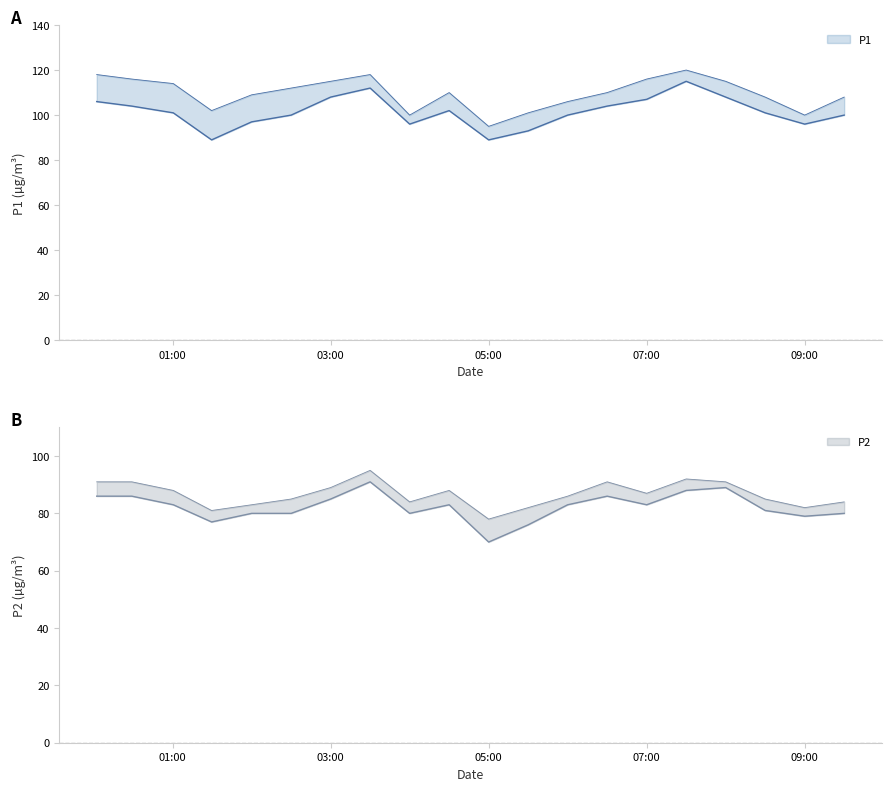

True or false: P1_upper has a value of 101 at 05:30.

True